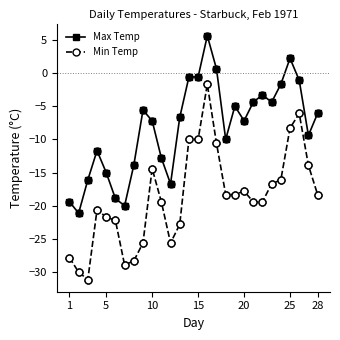

Which series has the widest spread of values?

Min Temp